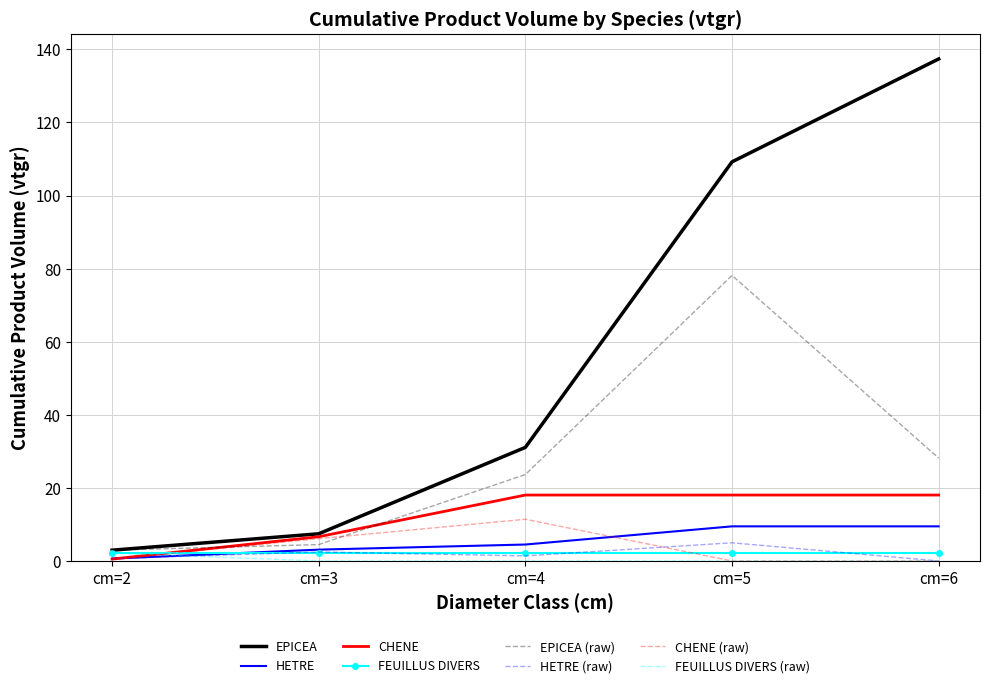

Where is EPICEA (raw) nearest to the value 40?

cm=6